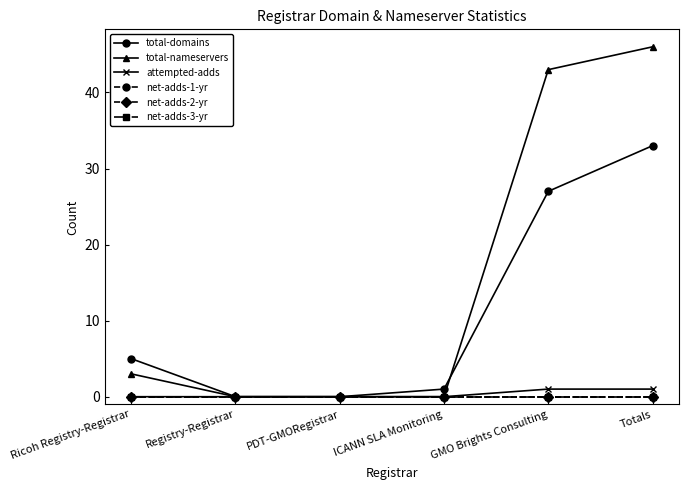

Rank the series at Ricoh Registry-Registrar from highest to lowest value.

total-domains, total-nameservers, attempted-adds, net-adds-1-yr, net-adds-2-yr, net-adds-3-yr